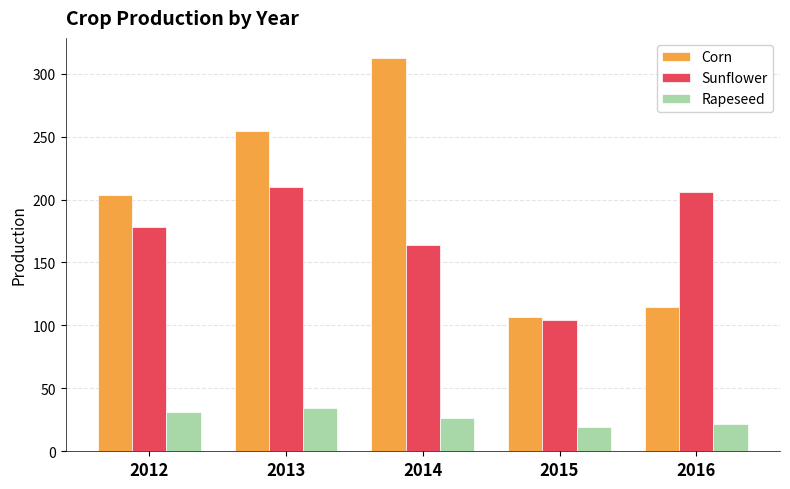

What is the spread (max minus min) of values at 2012?

171.9